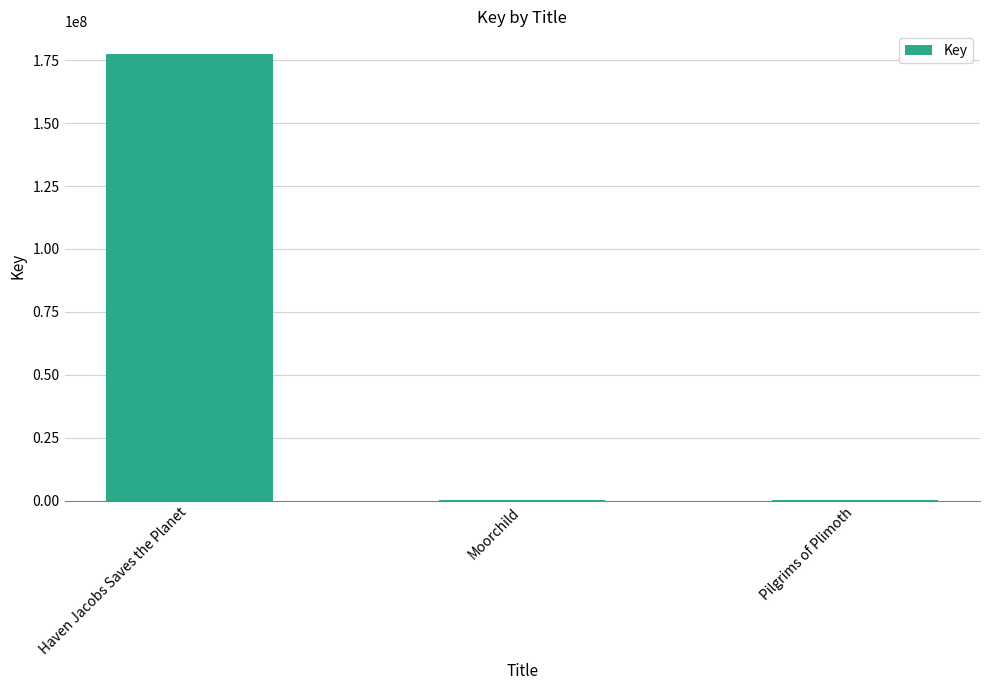

Which label corresponds to the largest value in the chart?

Haven Jacobs Saves the Planet